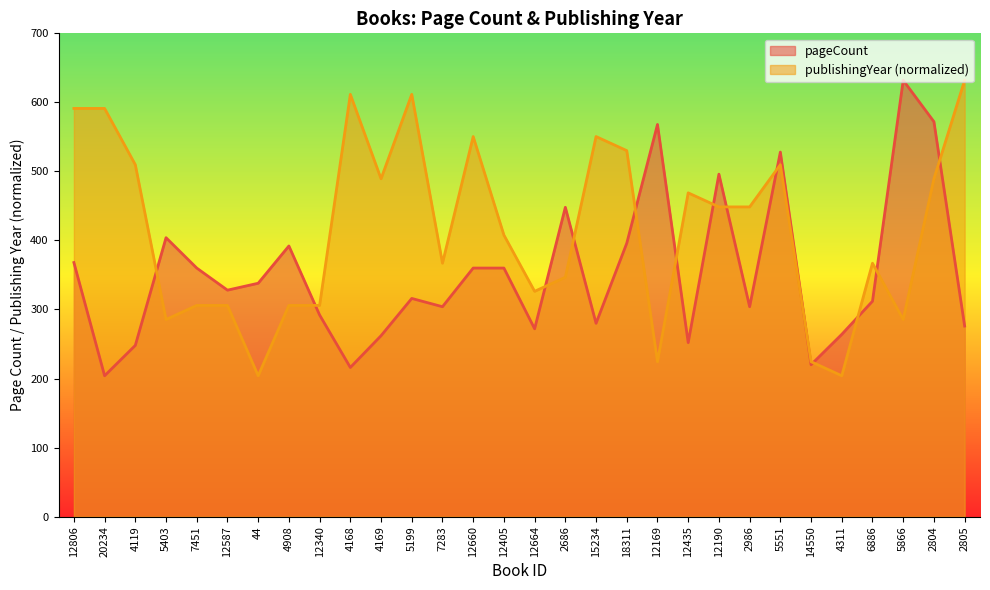

Reading left to right, what are all the values shown in this chart?

pageCount: 12806=368.0	20234=204.0	4119=248.0	5403=404.0	7451=360.0	12587=328.0	44=338.0	4908=392.0	12340=292.0	4168=216.0	4169=262.0	5199=316.0	7283=304.0	12660=360.0	12405=360.0	12664=272.0	2686=448.0	15234=280.0	18311=396.0	12169=568.0	12435=252.0	12190=496.0	2986=304.0	5551=528.0	14550=220.0	4311=264.0	6886=312.0	5866=632.0	2804=572.0	2805=276.0
publishingYear: 12806=591.2	20234=591.2	4119=509.7	5403=285.5	7451=305.9	12587=305.9	44=204.0	4908=305.9	12340=305.9	4168=611.6	4169=489.3	5199=611.6	7283=367.0	12660=550.5	12405=407.8	12664=326.3	2686=346.7	15234=550.5	18311=530.1	12169=224.4	12435=469.0	12190=448.6	2986=448.6	5551=509.7	14550=224.4	4311=204.0	6886=367.0	5866=285.5	2804=489.3	2805=632.0